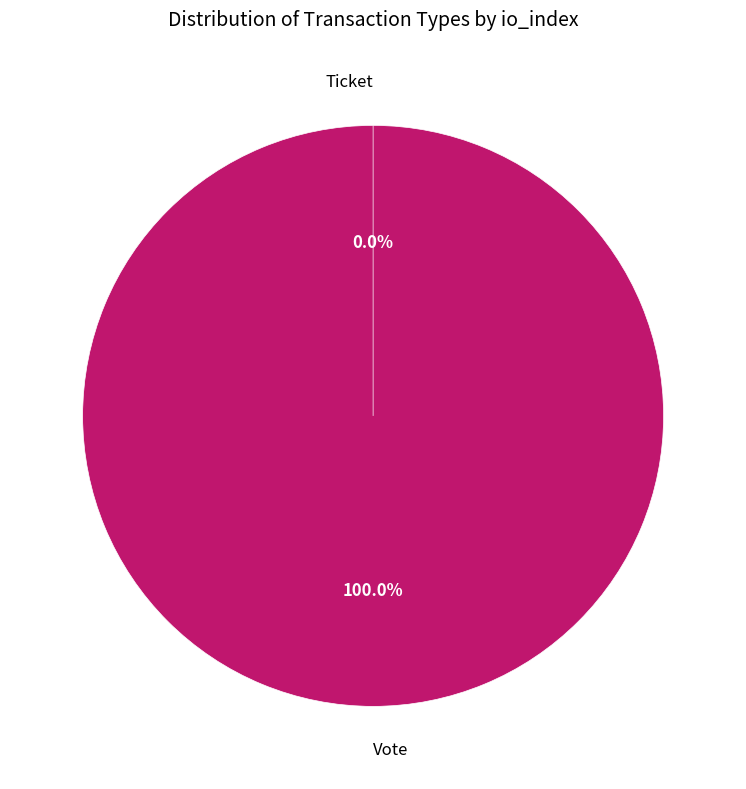

How many segments does this pie chart have?

2